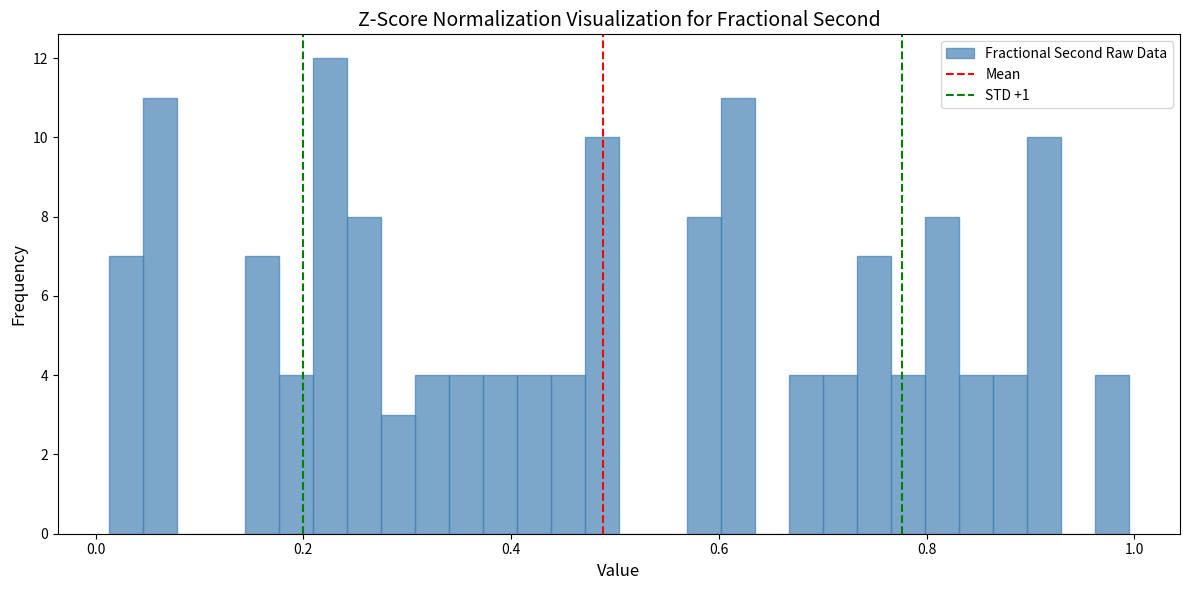

Read against the x-axis, roughly where is the centre of the tallest bar?

0.22